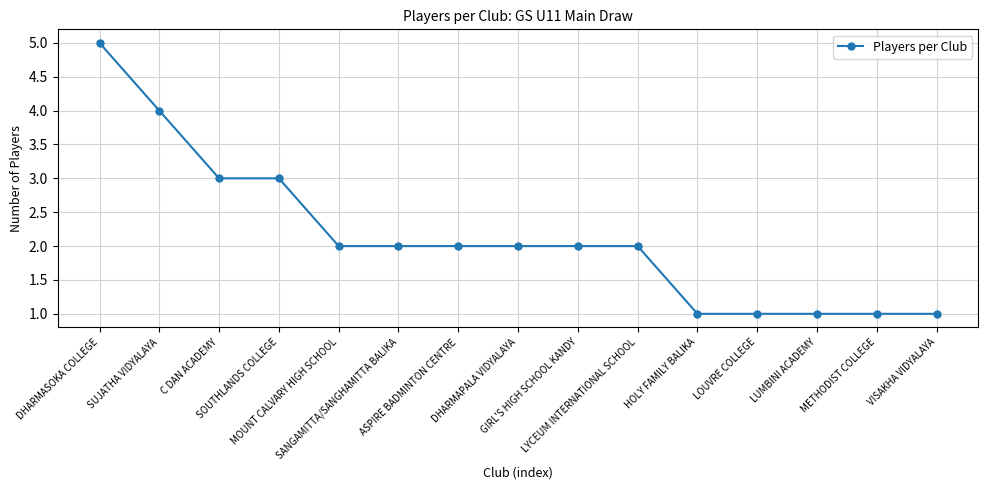

The value at LYCEUM INTERNATIONAL SCHOOL is 4. True or false?

False